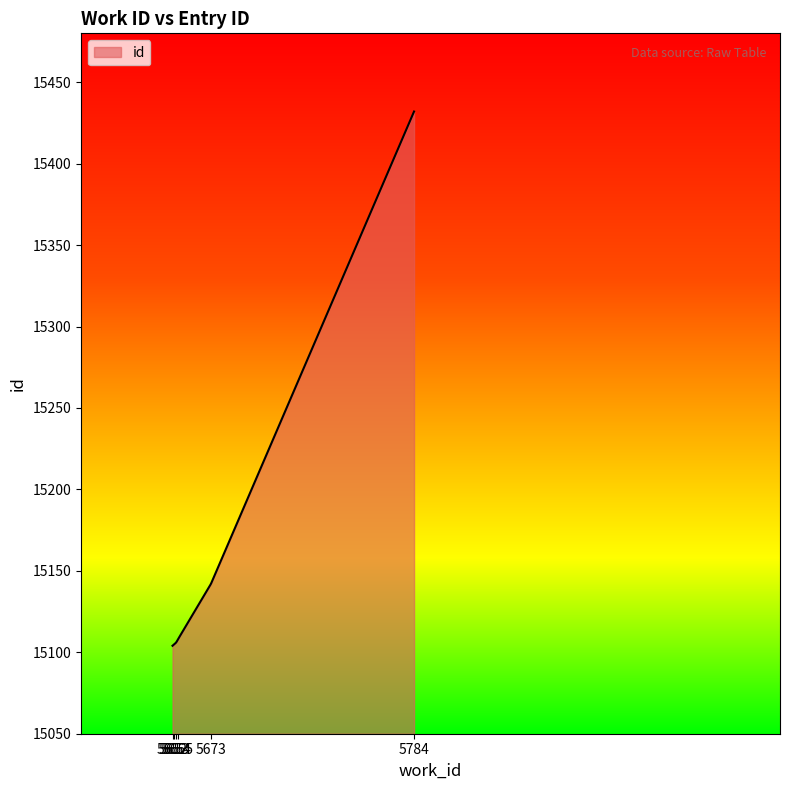

What is the difference between the maximum and minimum values?

328.0